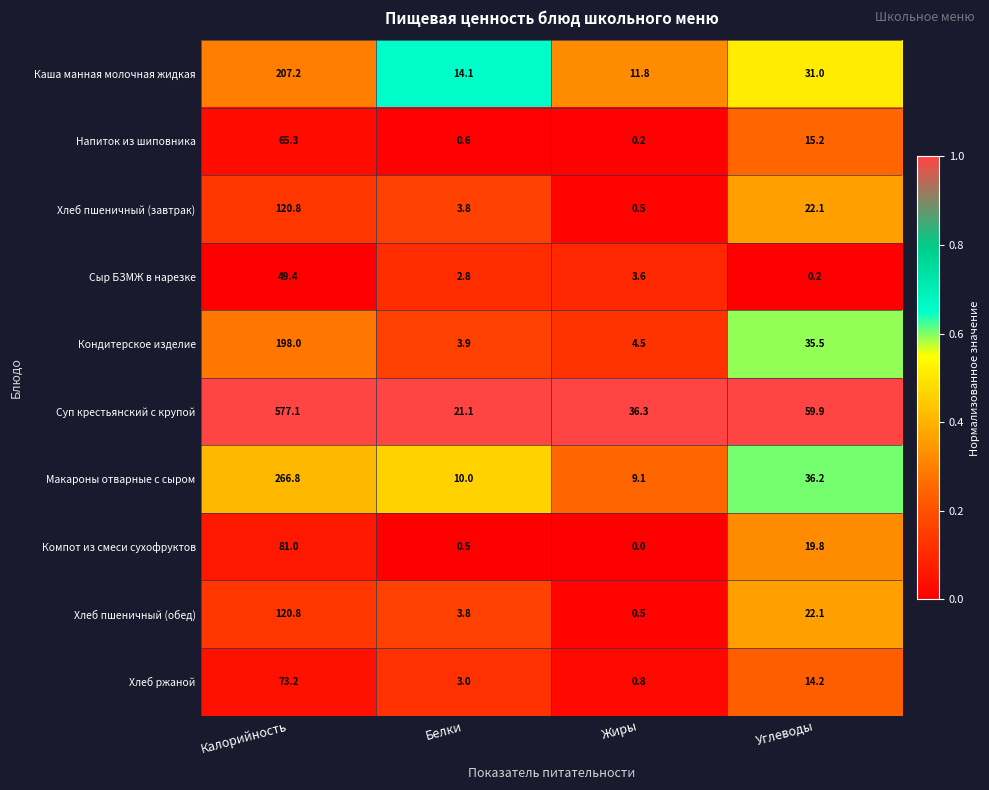

What is the spread (max minus min) of values at Жиры?

36.3